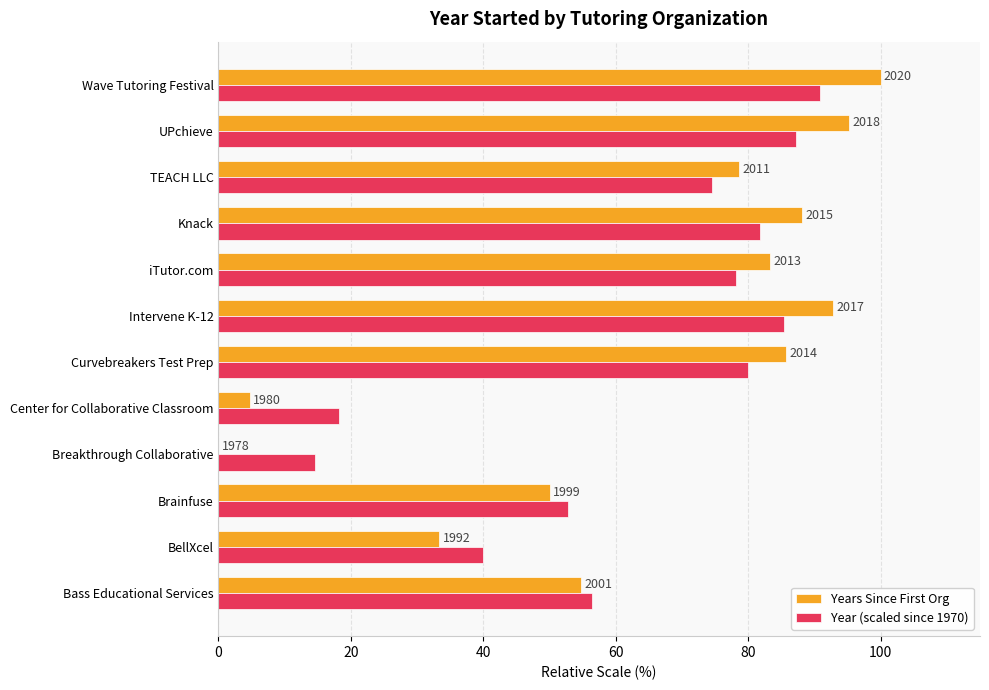

Reading right to left, list all the values displayed in this chart.

Years Since First Org: 100.0	95.2	78.6	88.1	83.3	92.9	85.7	4.8	0.0	50.0	33.3	54.8
Year (scaled since 1970): 90.9	87.3	74.5	81.8	78.2	85.5	80.0	18.2	14.5	52.7	40.0	56.4